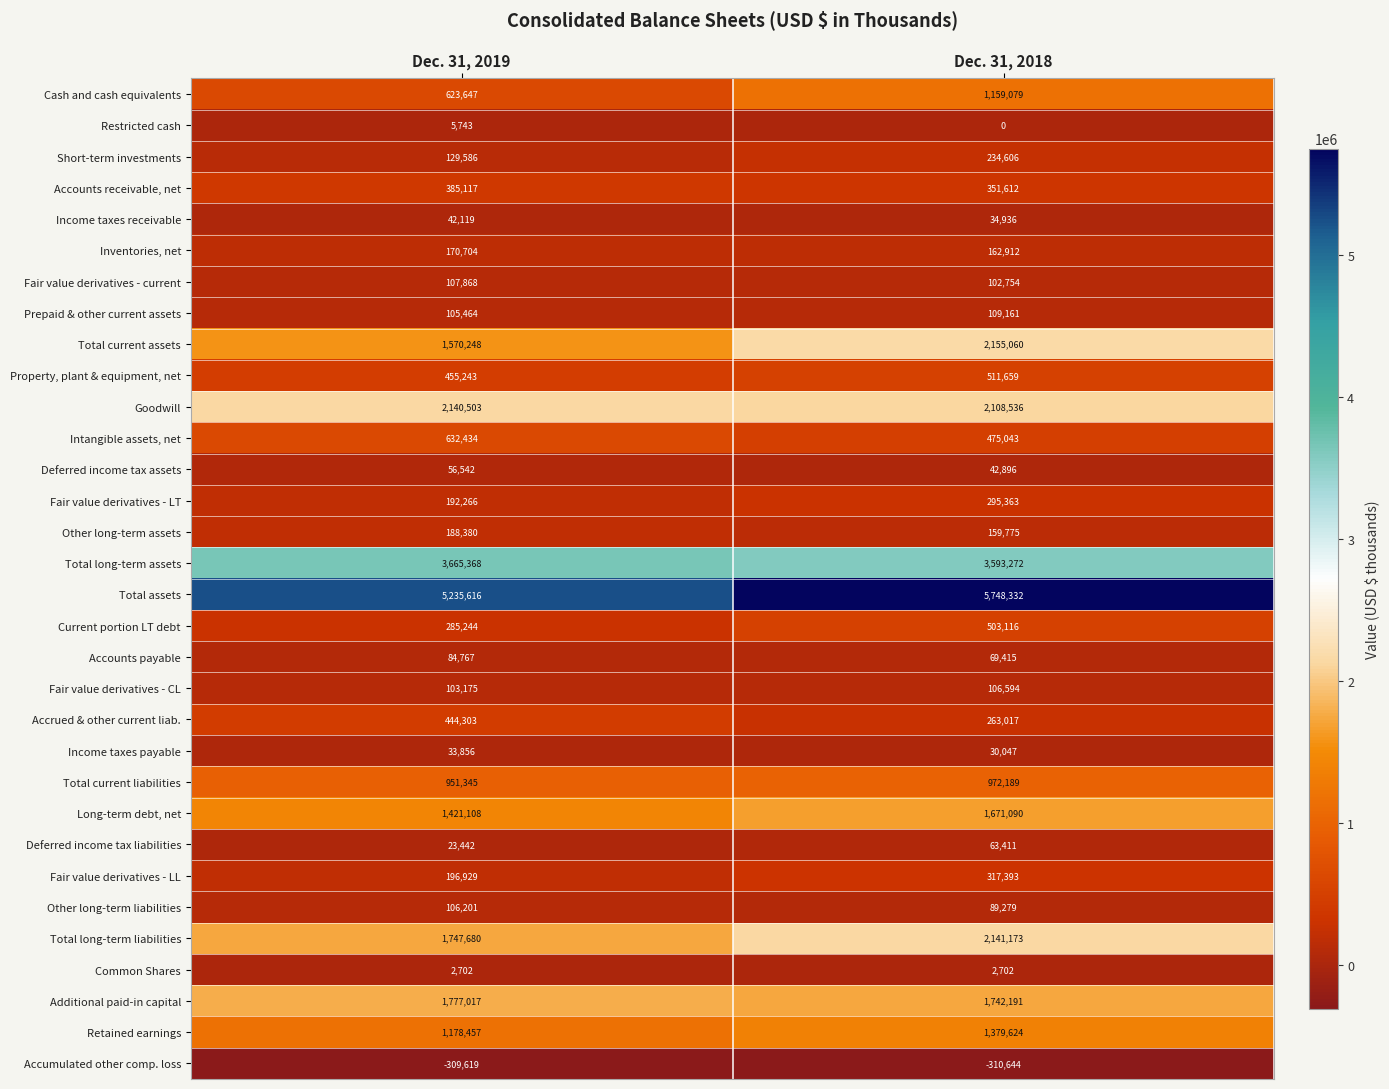

Rank the series at Dec. 31, 2019 from highest to lowest value.

Total assets, Total long-term assets, Goodwill, Additional paid-in capital, Total long-term liabilities, Total current assets, Long-term debt, net, Retained earnings, Total current liabilities, Intangible assets, net, Cash and cash equivalents, Property, plant & equipment, net, Accrued & other current liab., Accounts receivable, net, Current portion LT debt, Fair value derivatives - LL, Fair value derivatives - LT, Other long-term assets, Inventories, net, Short-term investments, Fair value derivatives - current, Other long-term liabilities, Prepaid & other current assets, Fair value derivatives - CL, Accounts payable, Deferred income tax assets, Income taxes receivable, Income taxes payable, Deferred income tax liabilities, Restricted cash, Common Shares, Accumulated other comp. loss